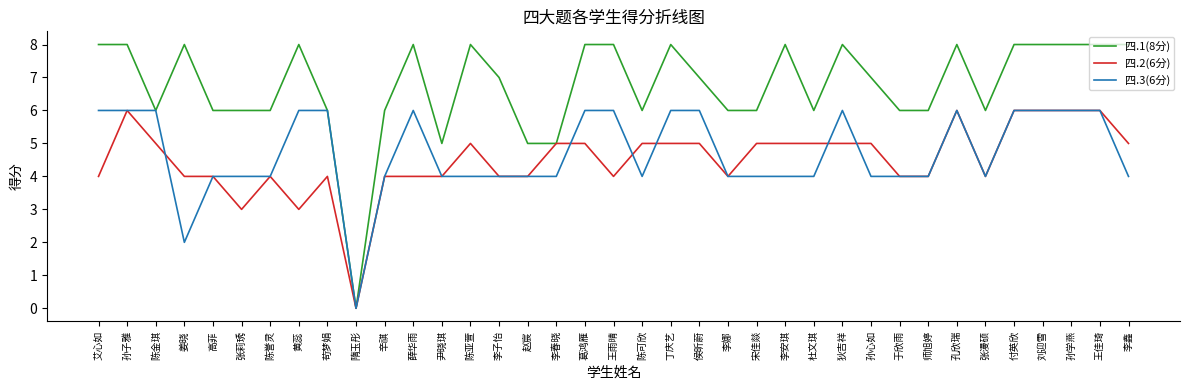

Which category has the lowest value in the 四.3(6分) series?

隋玉彤